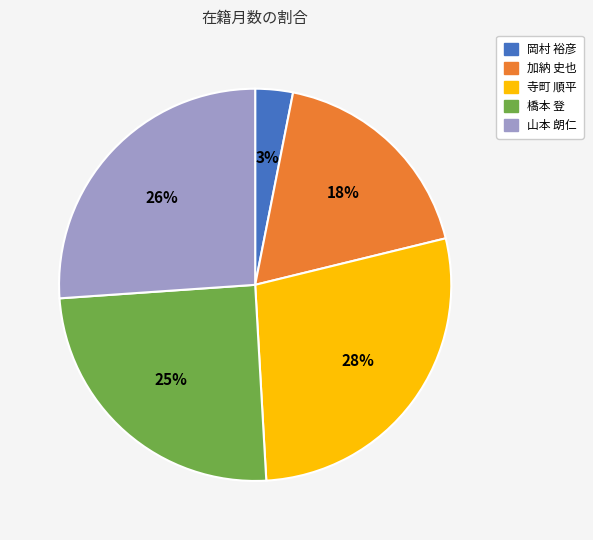

True or false: 寺町 順平 accounts for 41% of the total.

False